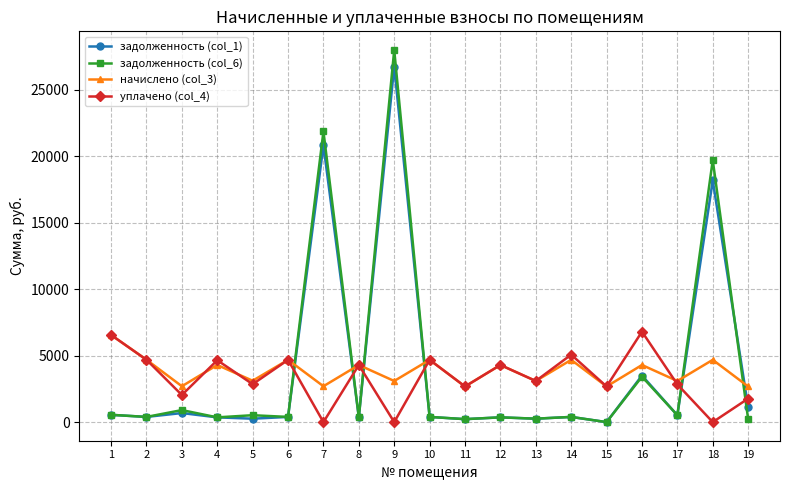

What is the value of the задолженность (col_6) point at the 8th from the left?

357.8